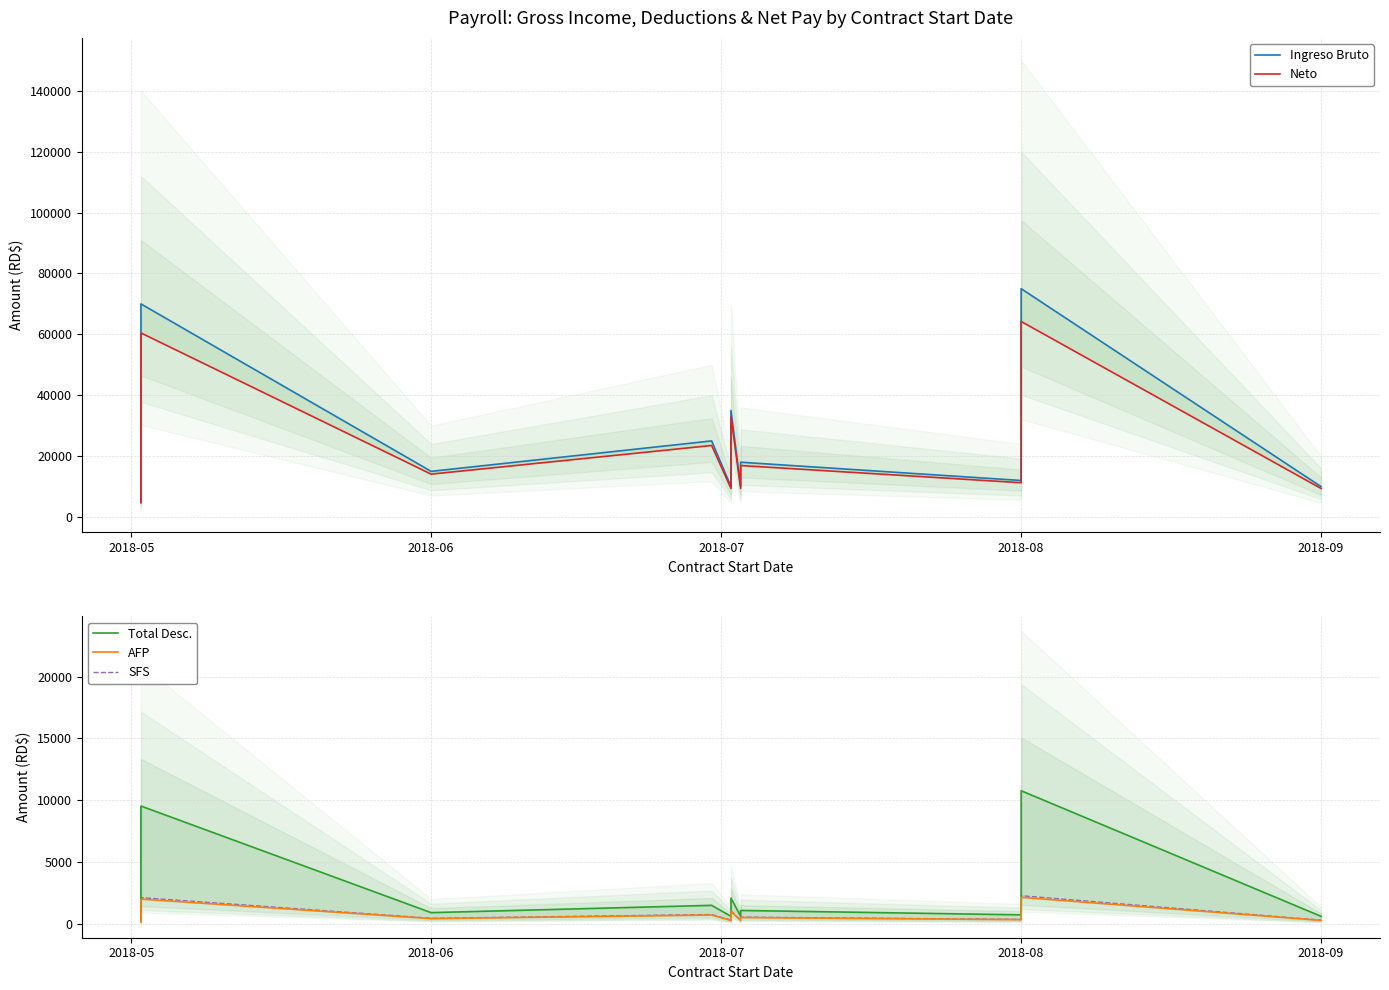

Does the chart display data point markers on the line(s)?

No